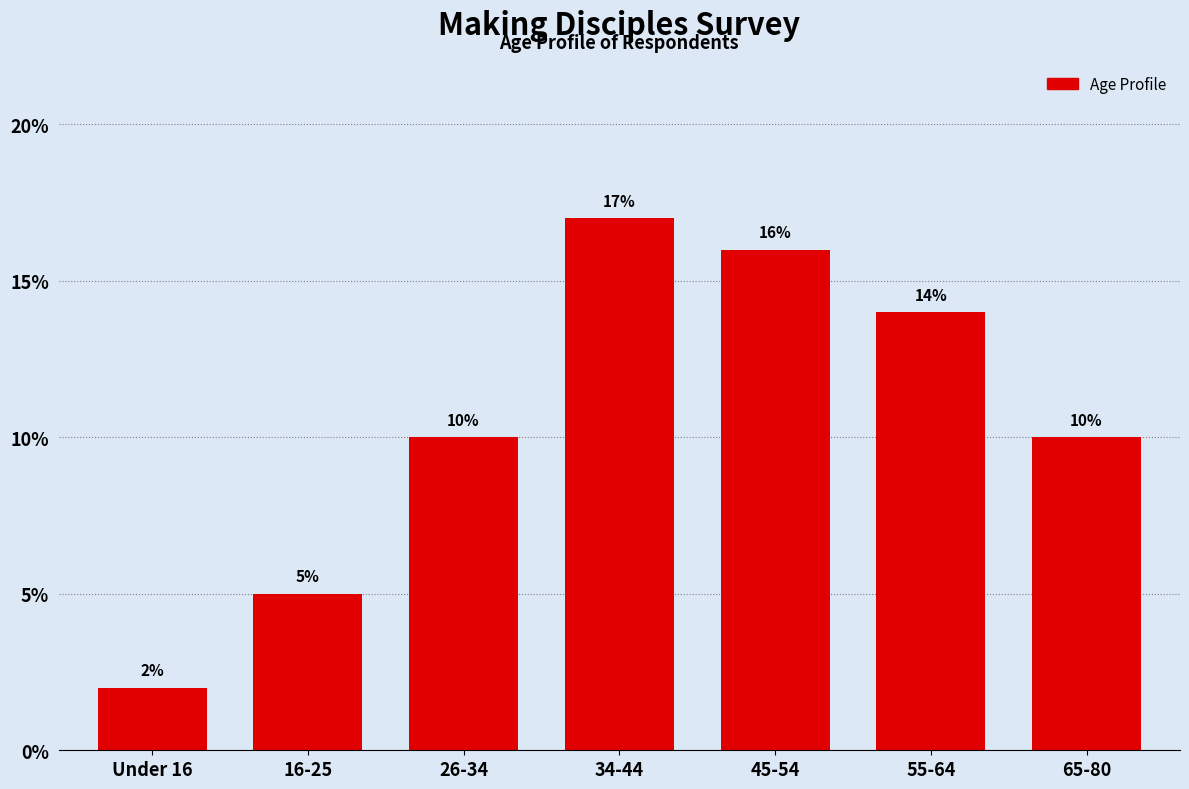

Reading left to right, transcribe all the data shown in this chart.

2	5	10	17	16	14	10